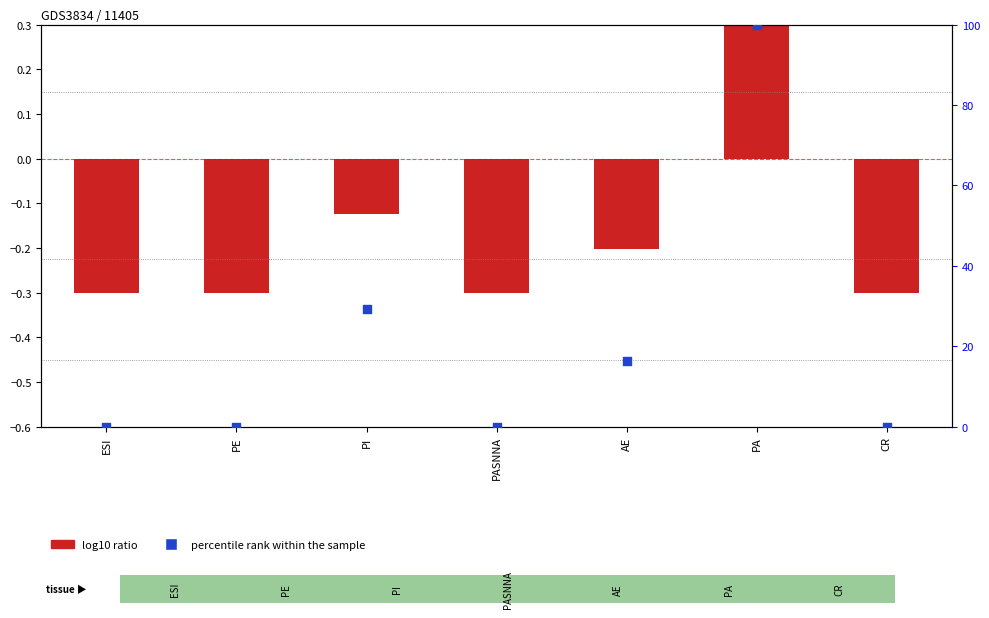

What is the total value across all series at ESI?

-0.3